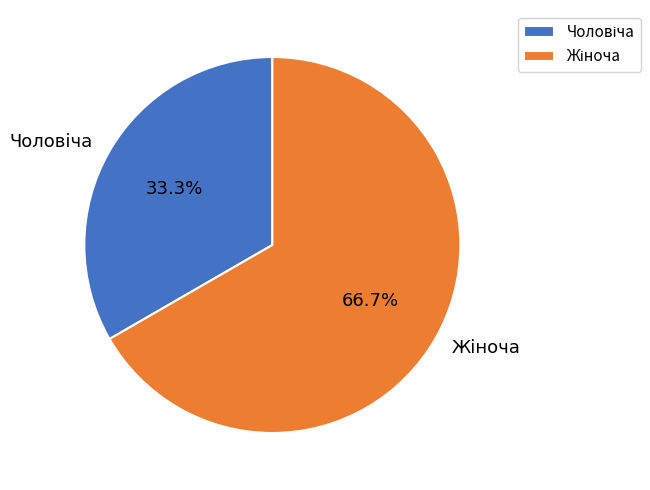

Is there a majority slice in this chart?

Yes